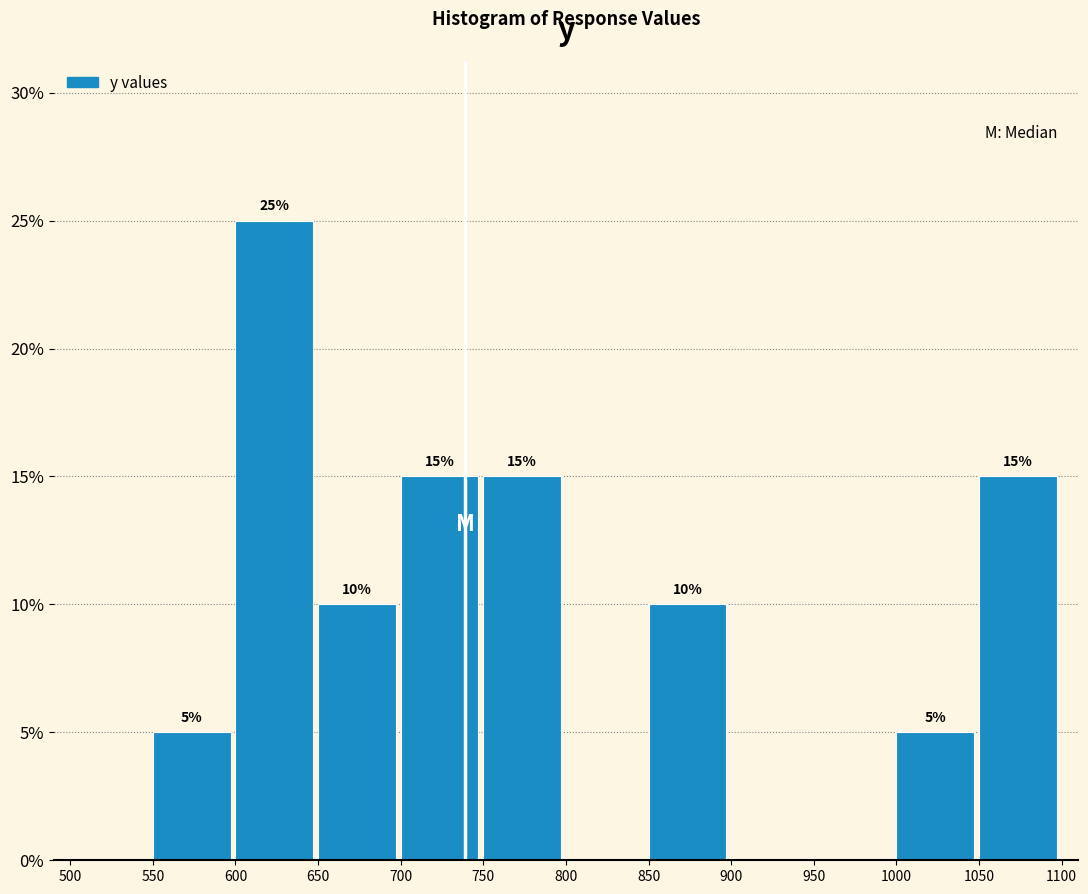

Over which range of the x-axis is the bar tallest?

600 to 650